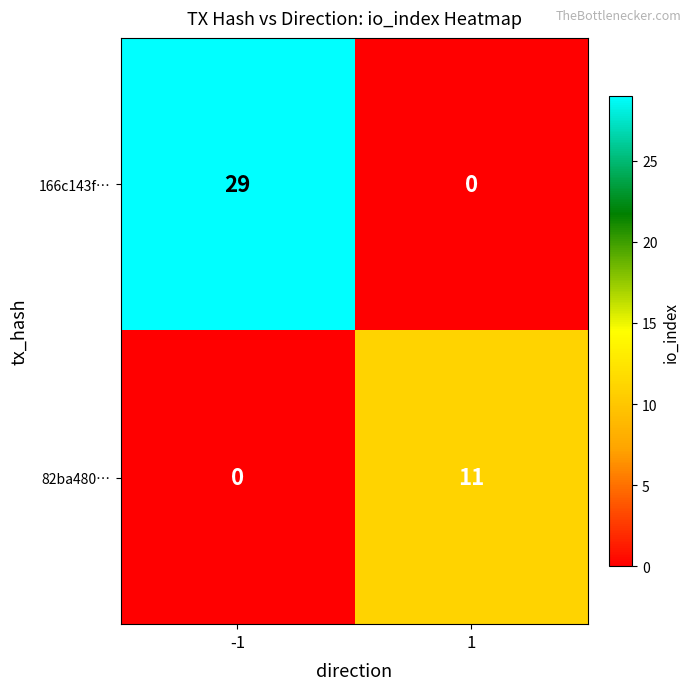

What is the highest value of the 166c143f… series?

29